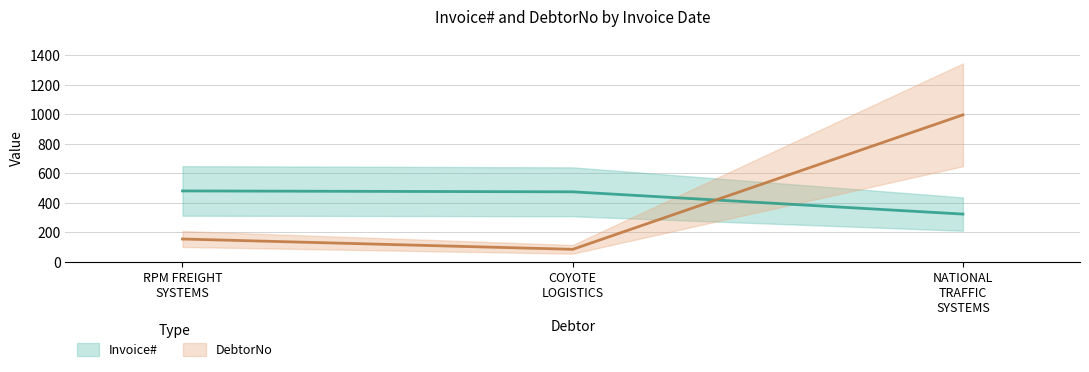

Read the DebtorNo value at COYOTE LOGISTICS, to the nearest 50.

100